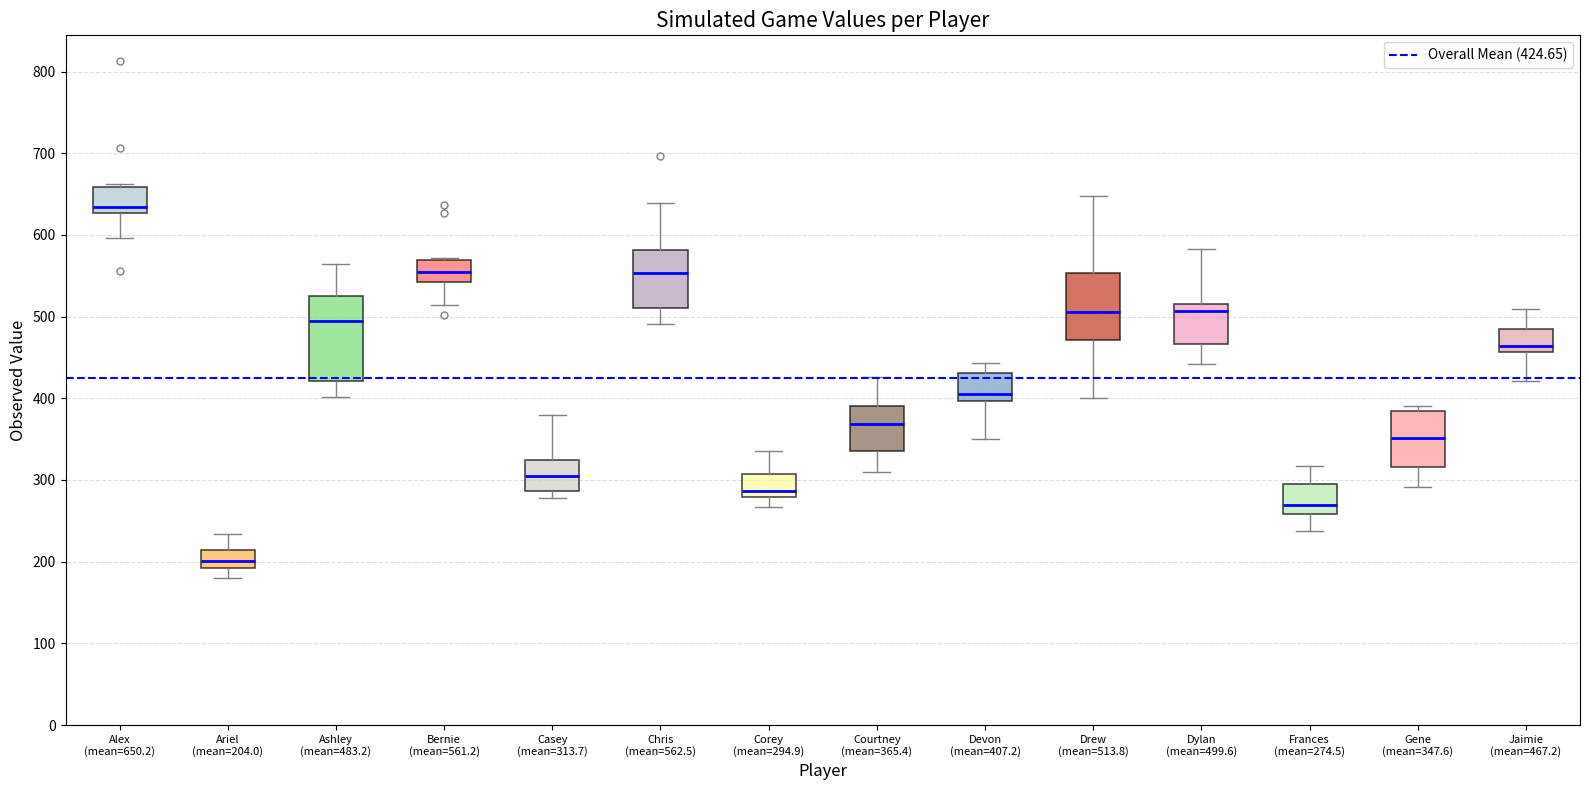

Which box has the lowest median line?

Ariel (mean=204.0)